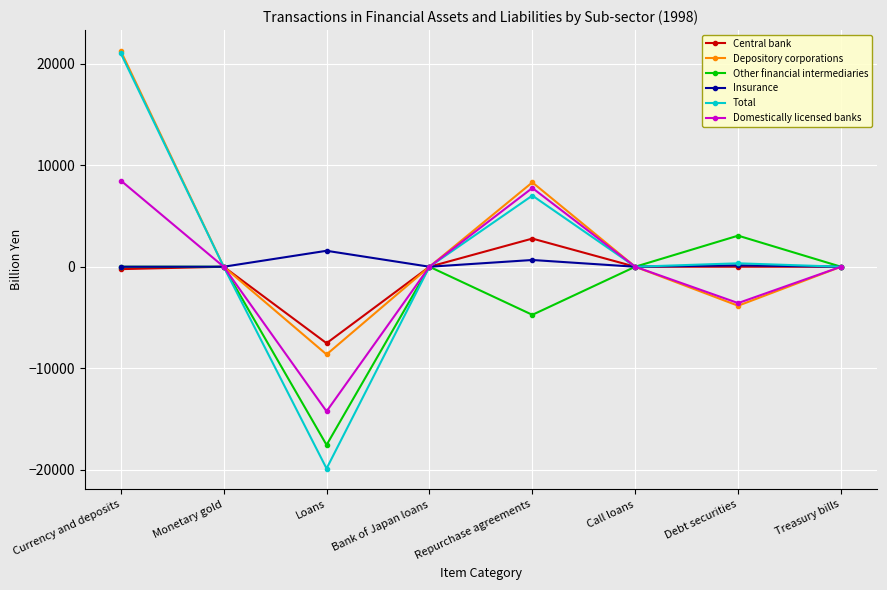

What are all the series names shown in the legend?

Central bank, Depository corporations, Other financial intermediaries, Insurance, Total, Domestically licensed banks